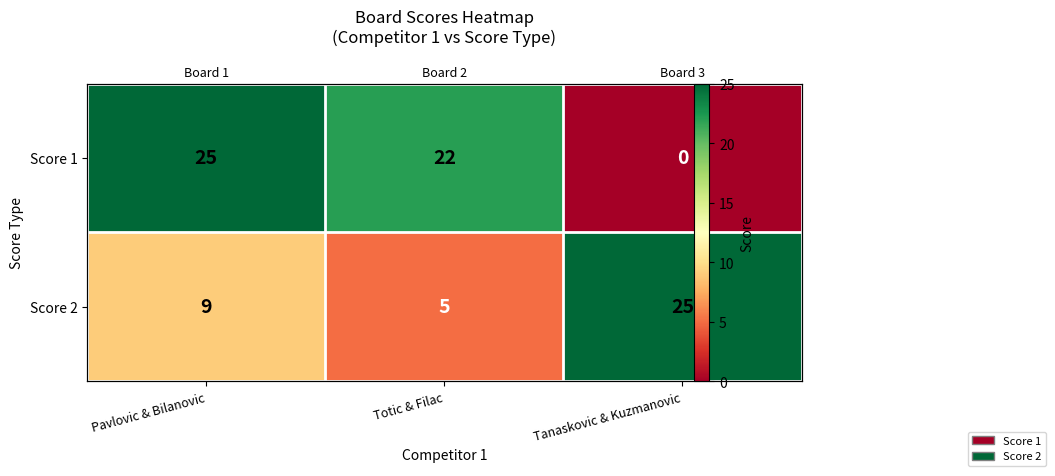

Which series changed the most between Pavlovic & Bilanovic and Tanaskovic & Kuzmanovic?

Score 1